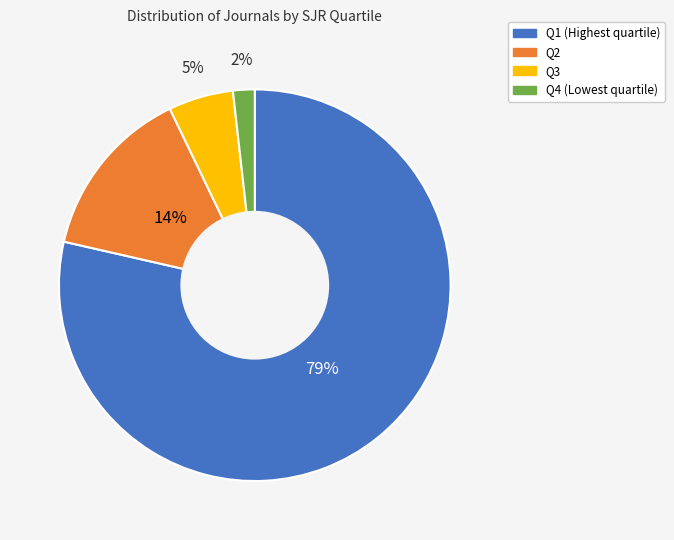

How many segments does this pie chart have?

4